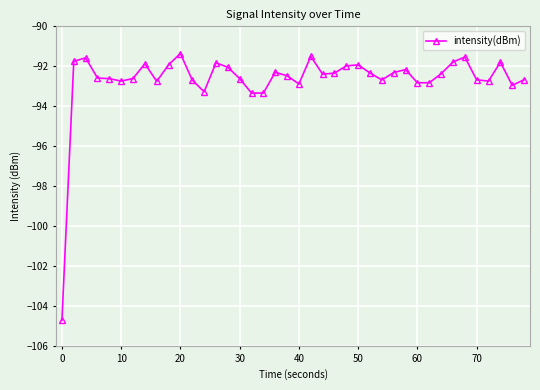

What is the value of the 13th point from the left?

-93.3